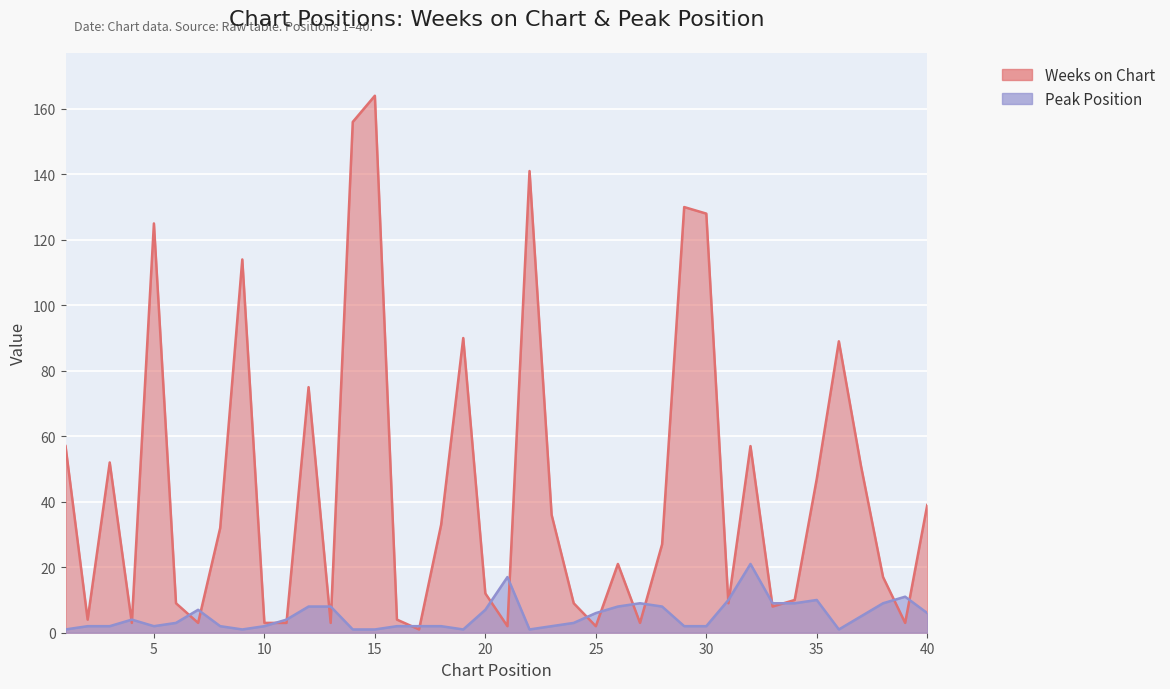

What is the sum of all Peak Position values?

211